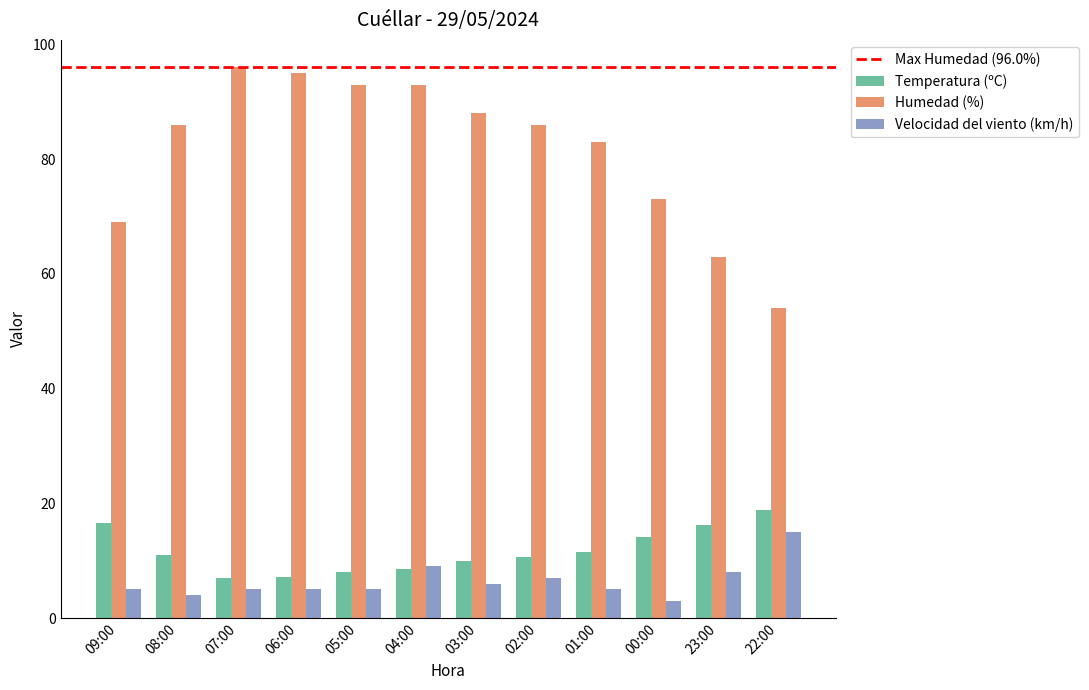

What is the difference between the maximum and minimum values in the Temperatura (ºC) series?

12.0